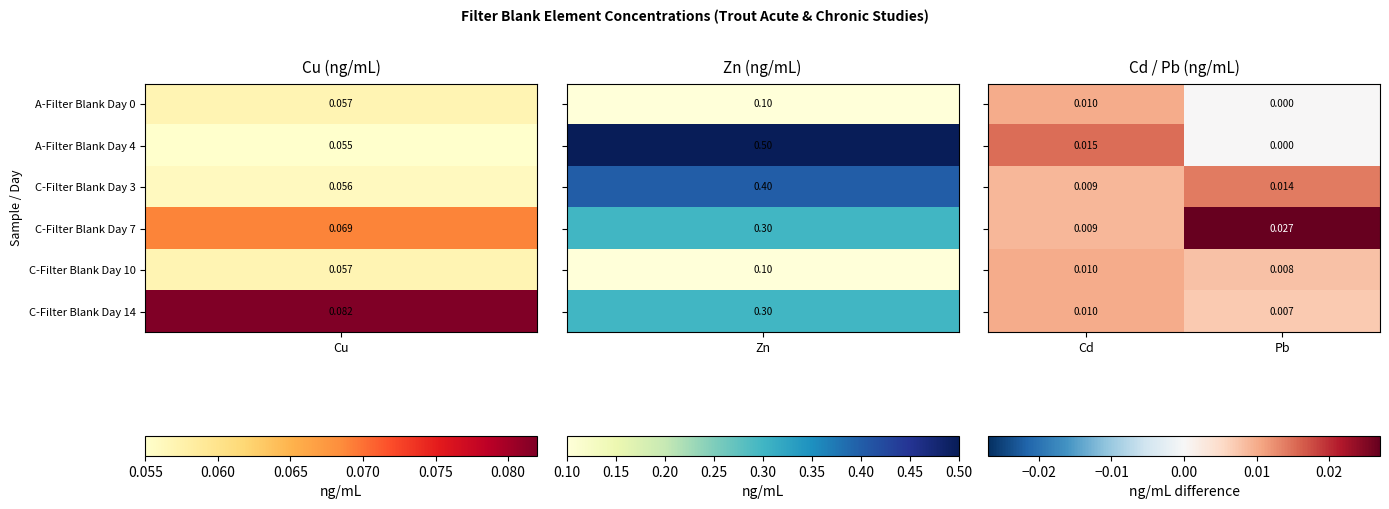

At which category does the chart reach its peak across all series?

Pb